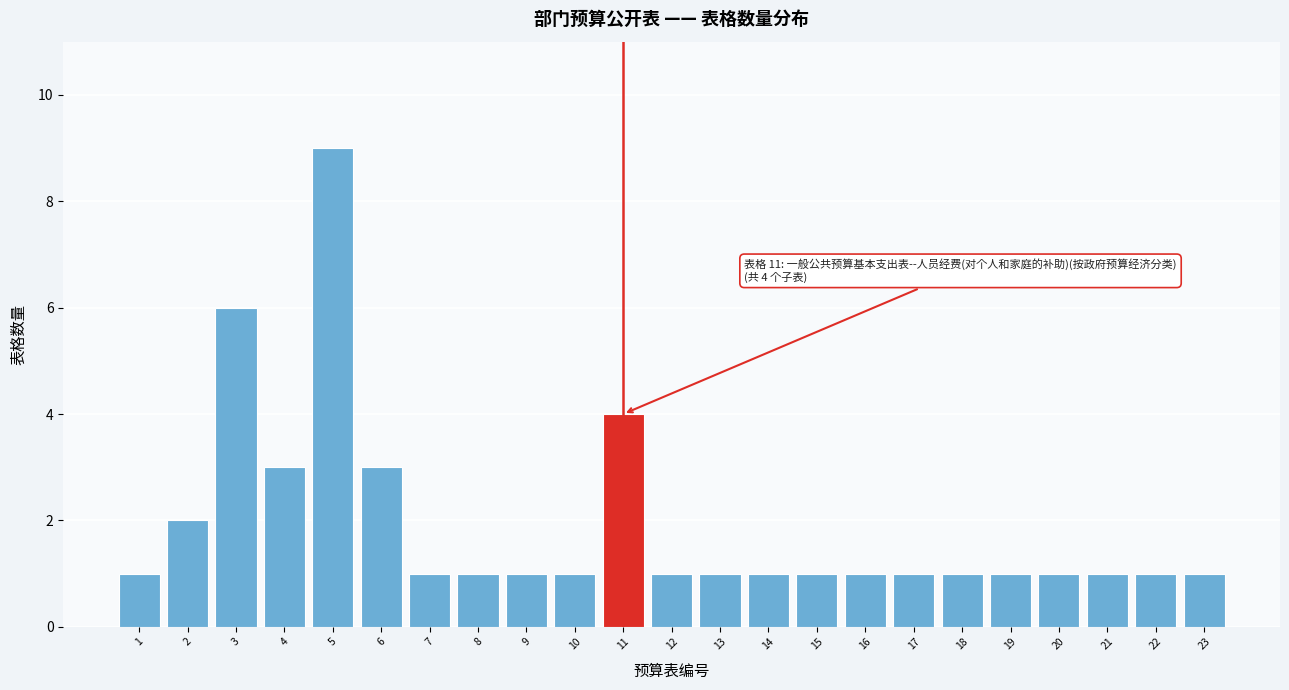

Reading right to left, transcribe all the data shown in this chart.

1	1	1	1	1	1	1	1	1	1	1	1	4	1	1	1	1	3	9	3	6	2	1